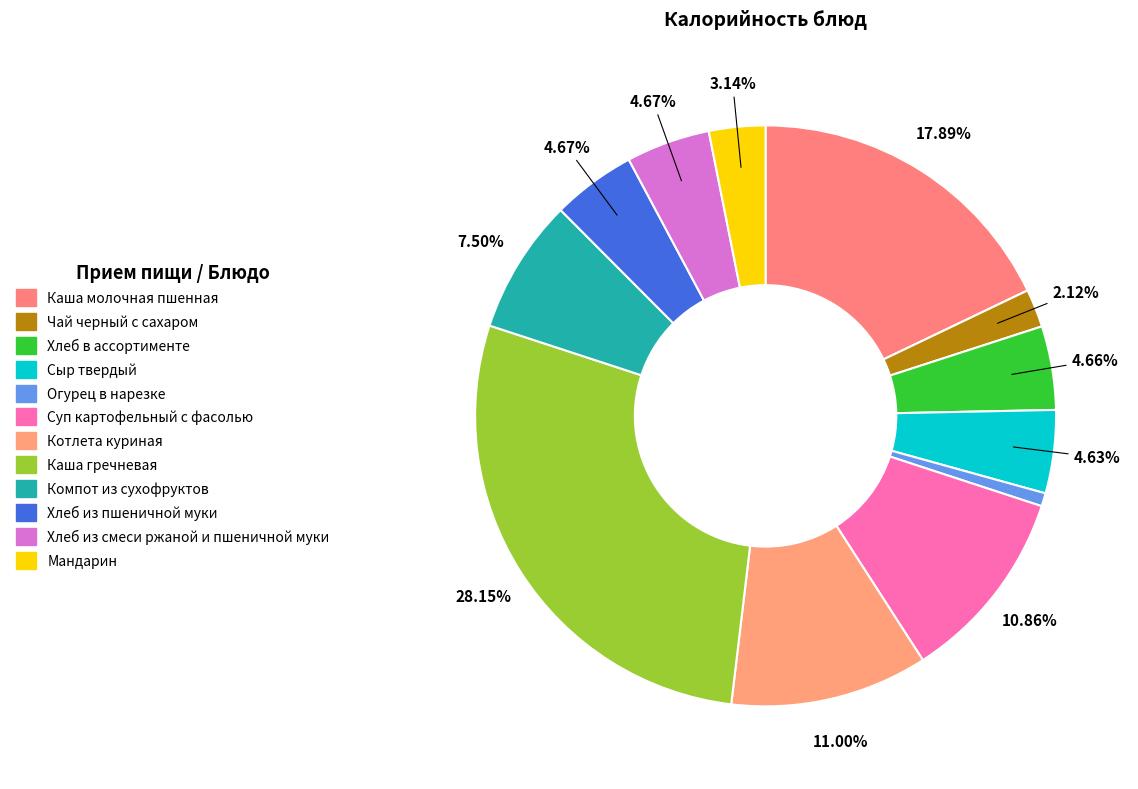

Does Хлеб в ассортименте represent more than half of the total?

No